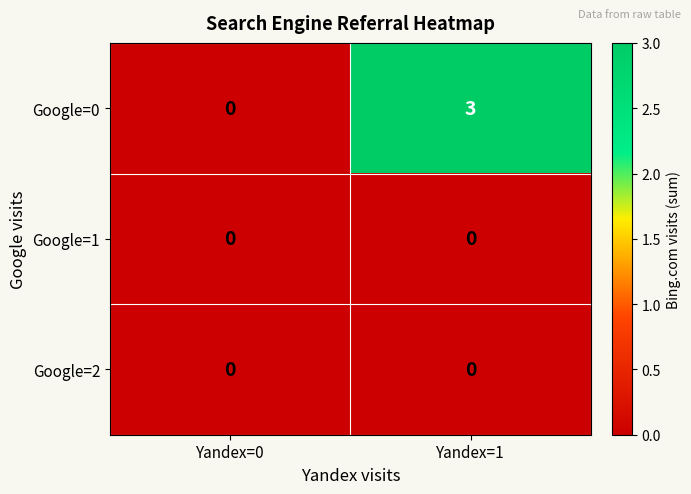

At how many categories does at least one series exceed 1?

1